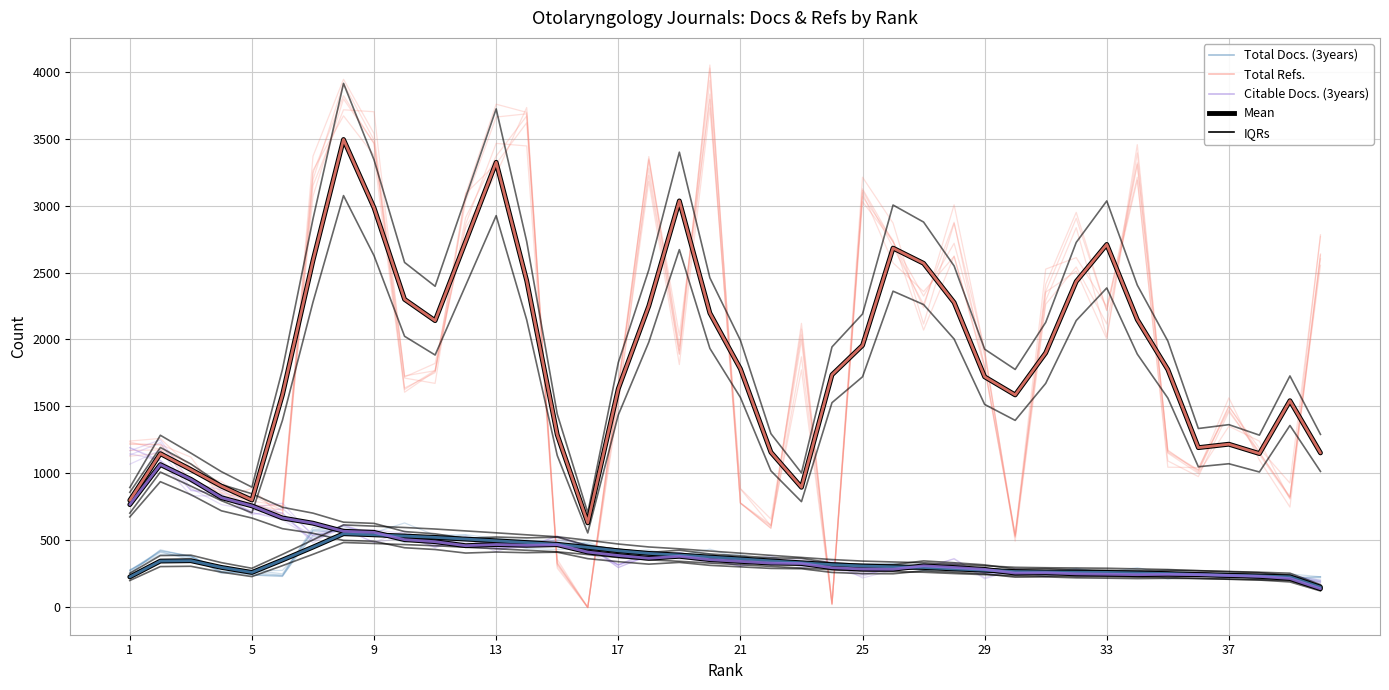

The value of Total Docs. (3years) (mean) at 30 is 403.5. True or false?

False